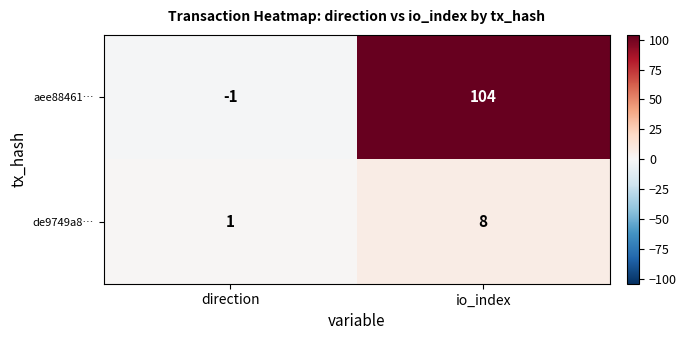

Which series changed the most between direction and io_index?

aee88461…